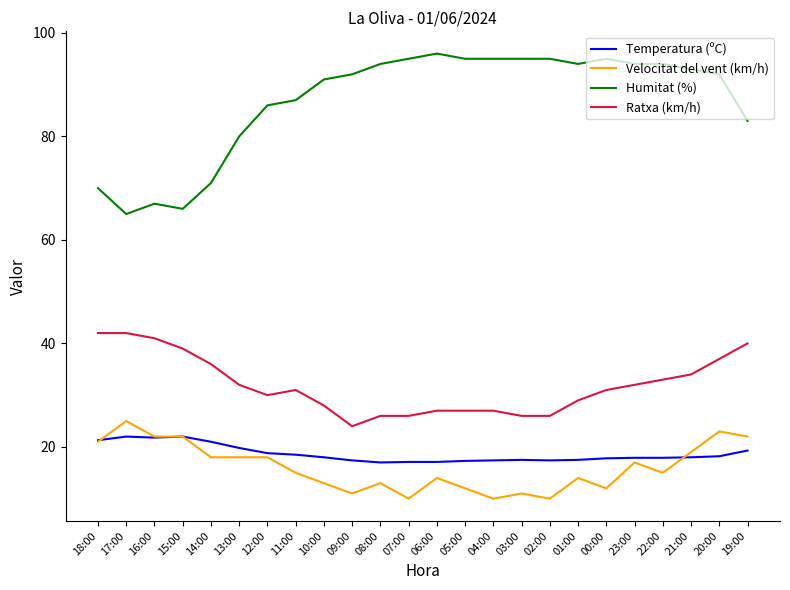

True or false: Ratxa (km/h) and Temperatura (ºC) cross at least once.

False